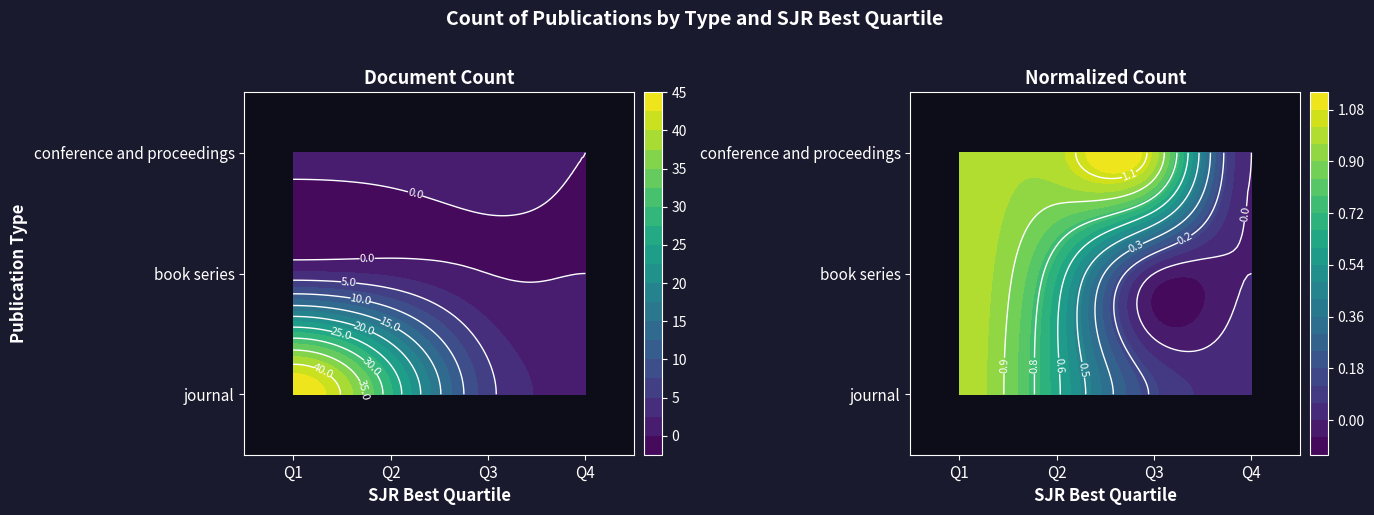

True or false: the data shows 0 at Q4.

True